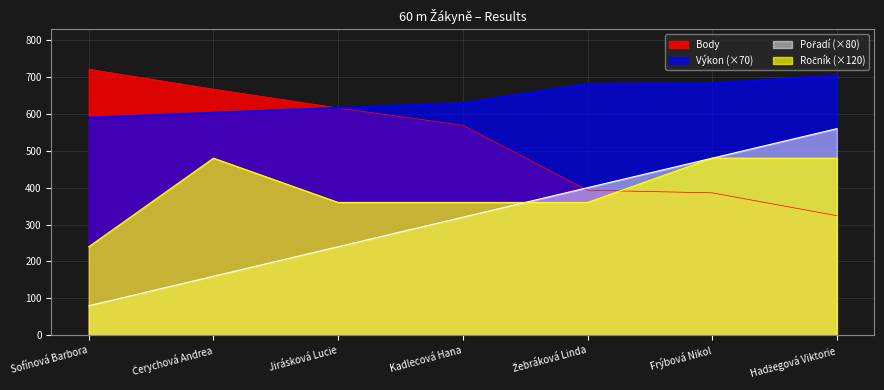

Rank the series at Jirásková Lucie from lowest to highest value.

Pořadí, Ročník, Body, Výkon